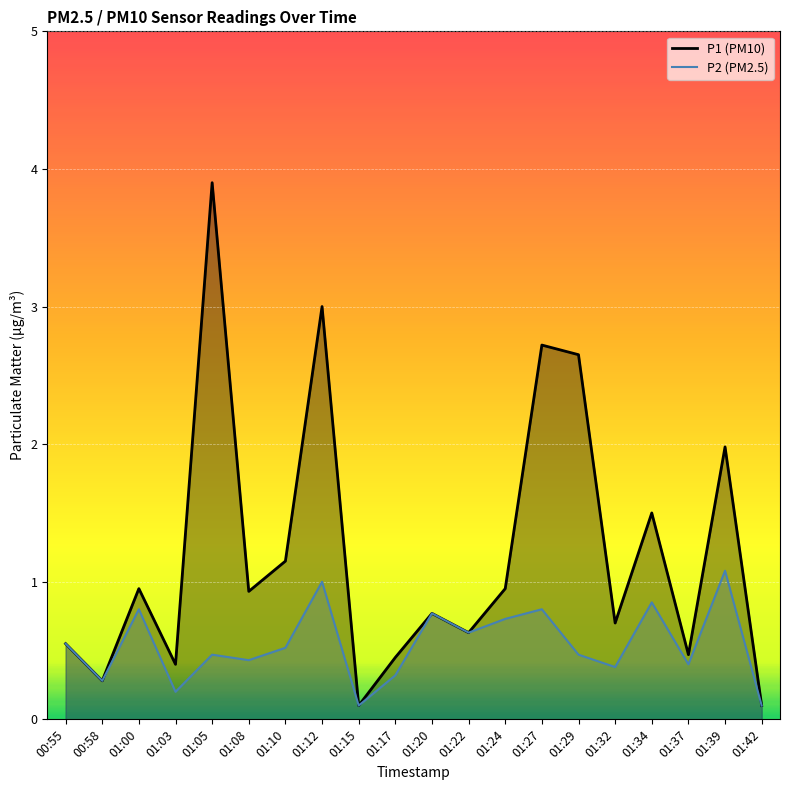

True or false: P2 line has a value of 0.5 at 01:10.

True